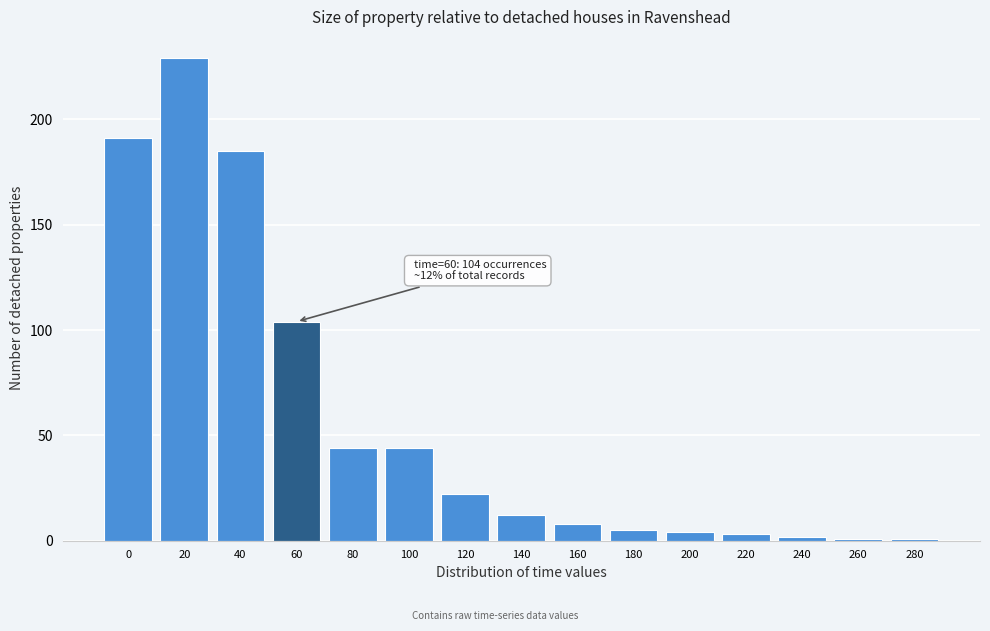

Reading left to right, what are all the values shown in this chart?

191	229	185	104	44	44	22	12	8	5	4	3	2	1	1